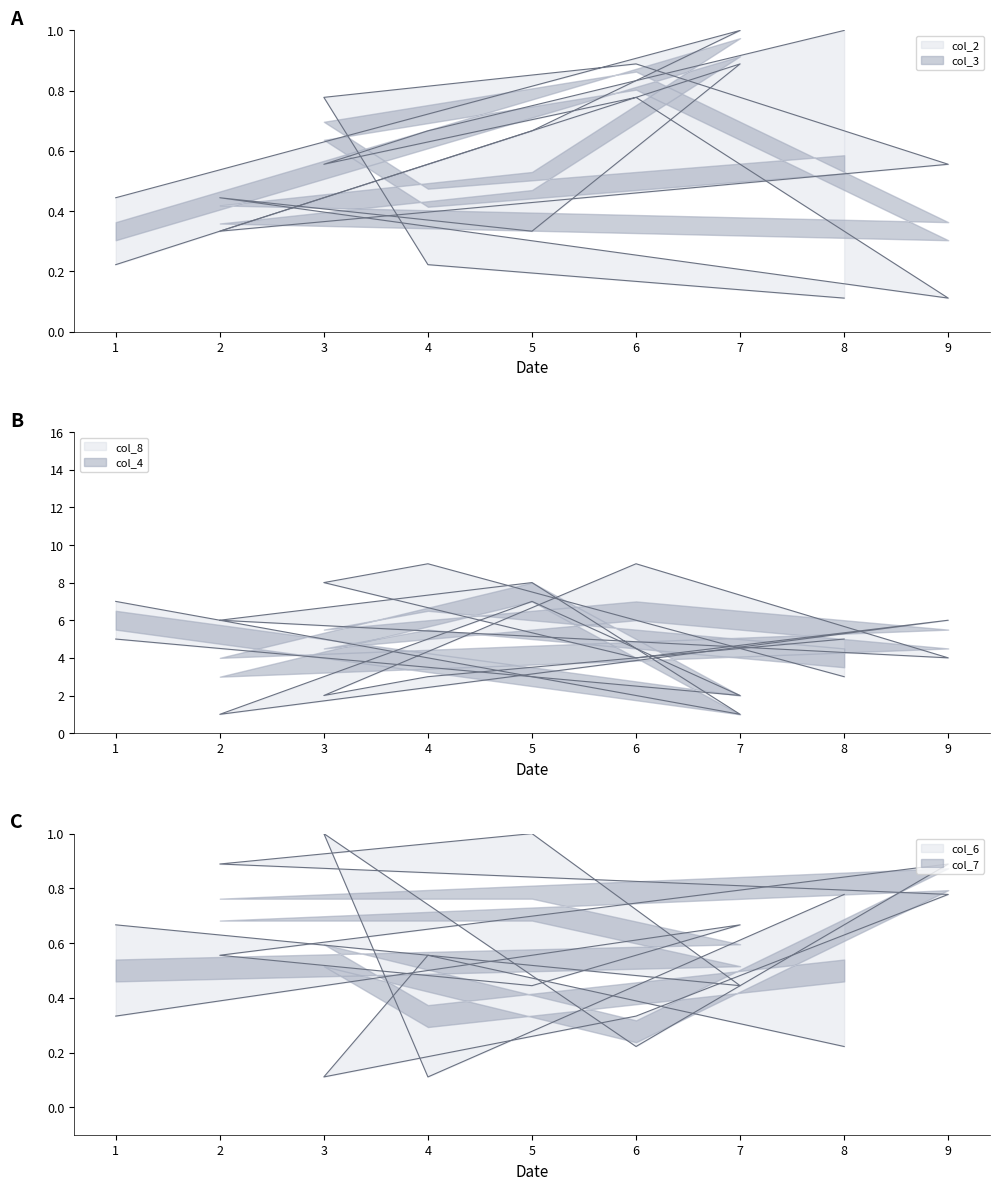

True or false: col_2 has a value of 0.5 at 2.

False